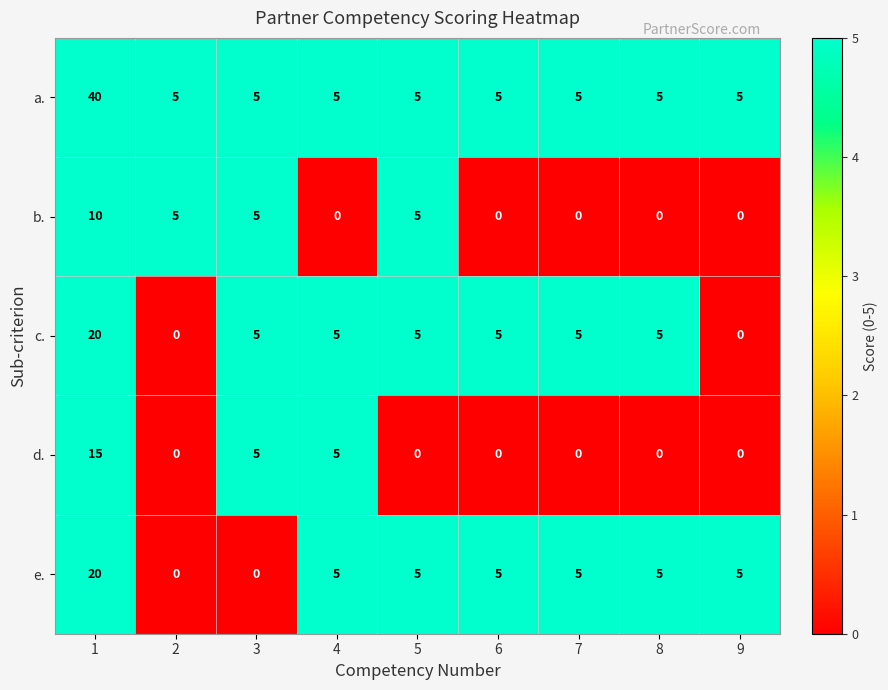

What is the maximum value for c.?

20